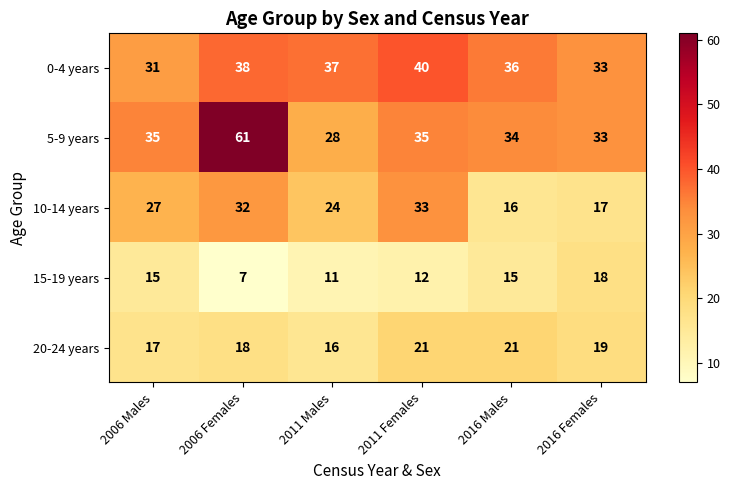

At which category does the chart reach its minimum across all series?

2006 Females